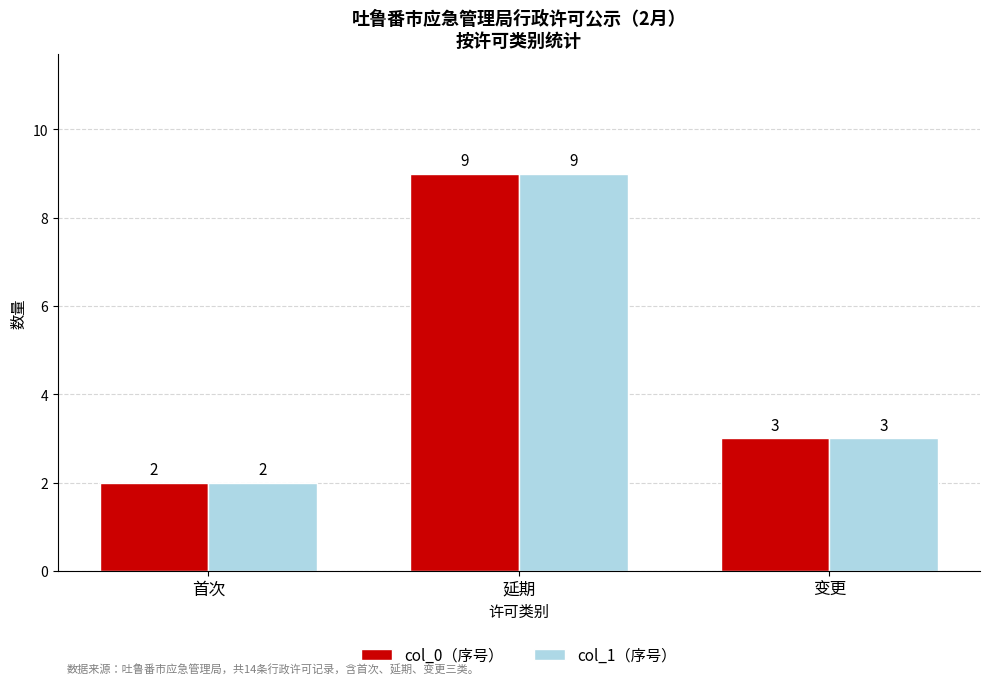

Which category has the highest value across all series?

延期